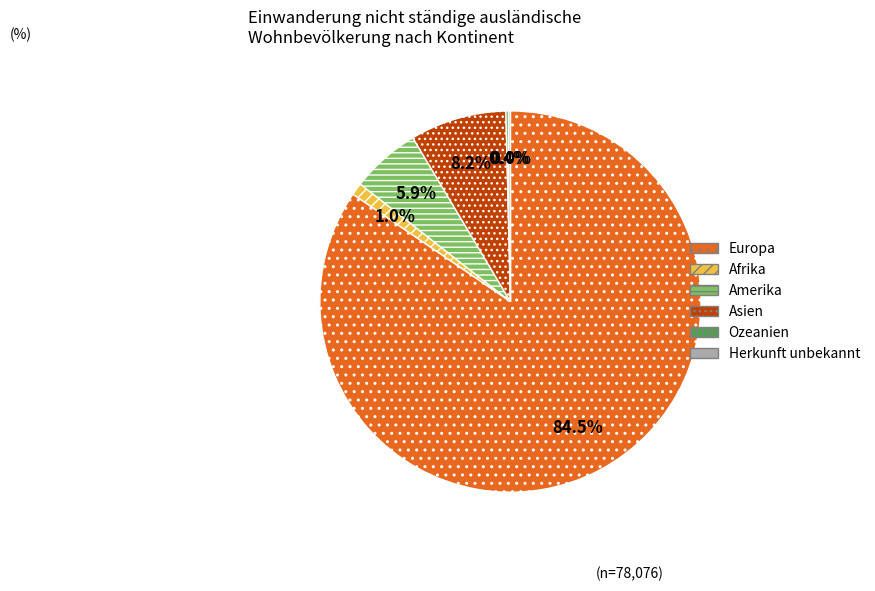

Which has a higher value, Europa or Amerika?

Europa